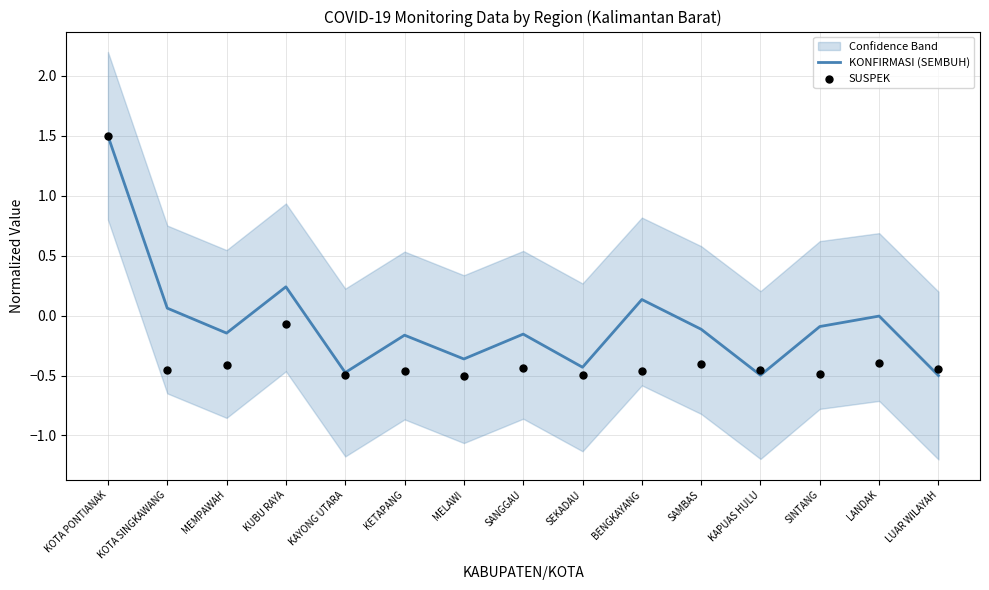

Which series contains the highest Y value?

KONFIRMASI (SEMBUH)